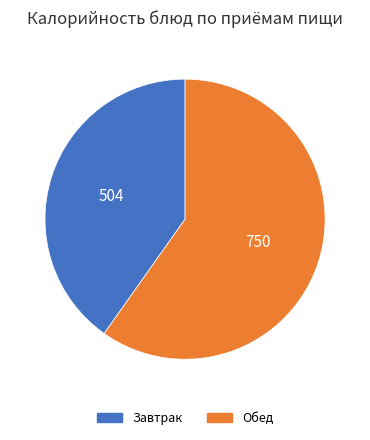

Which has a higher value, Обед or Завтрак?

Обед